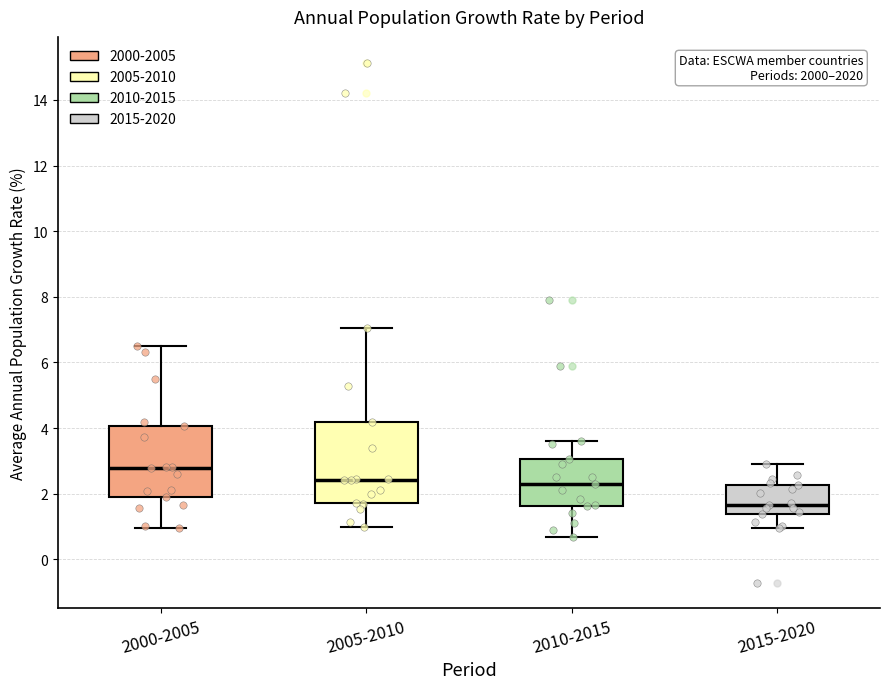

Comparing the boxes themselves (not the whiskers), which one is the tallest?

2005-2010